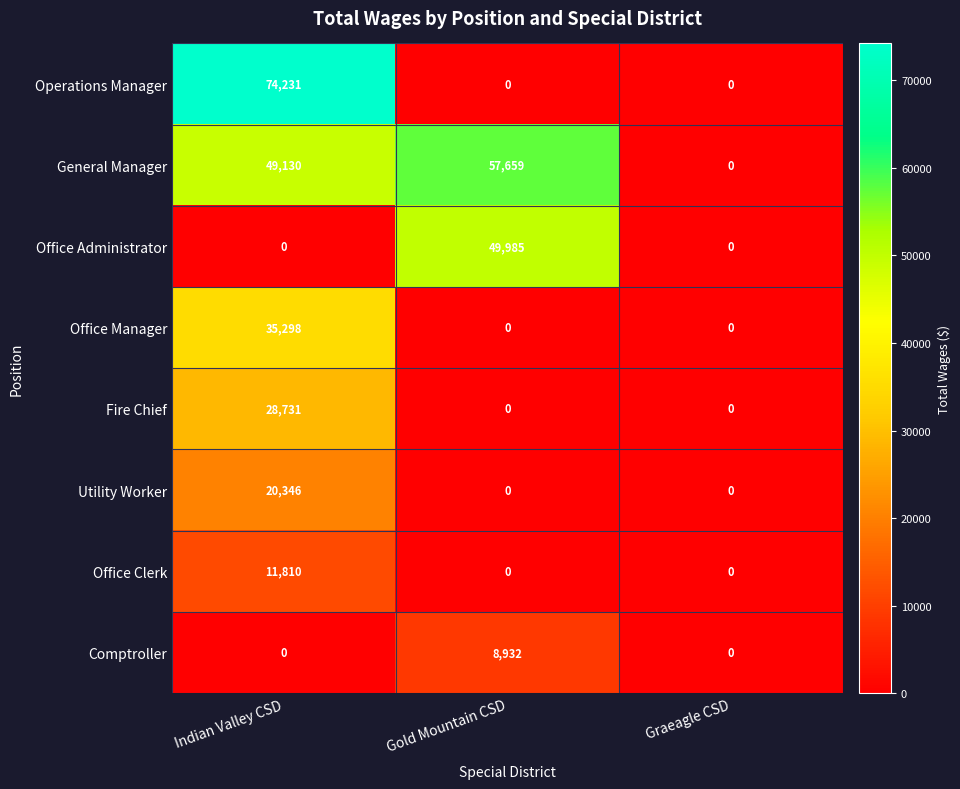

The General Manager series shows -31934 at Graeagle CSD. True or false?

False